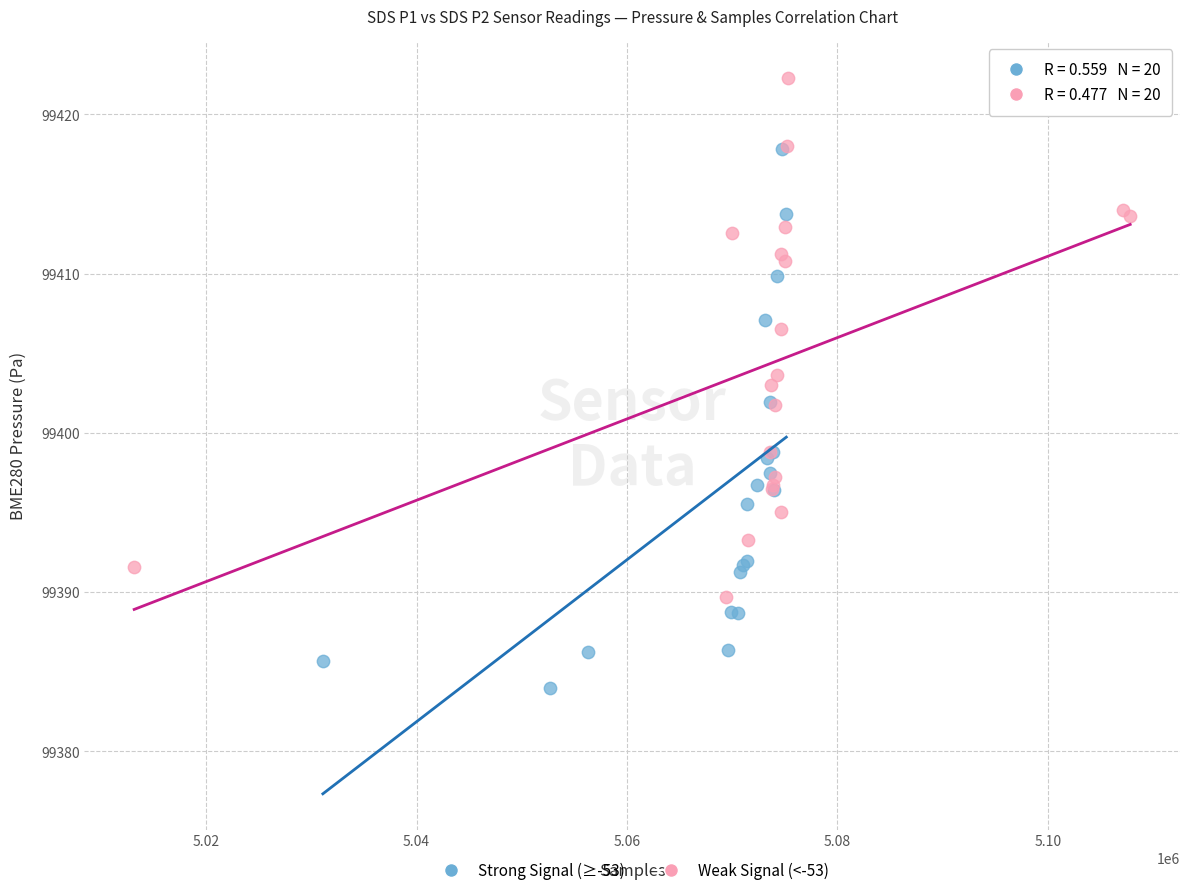

Which series reaches the maximum Y coordinate?

Weak Signal (<-53)